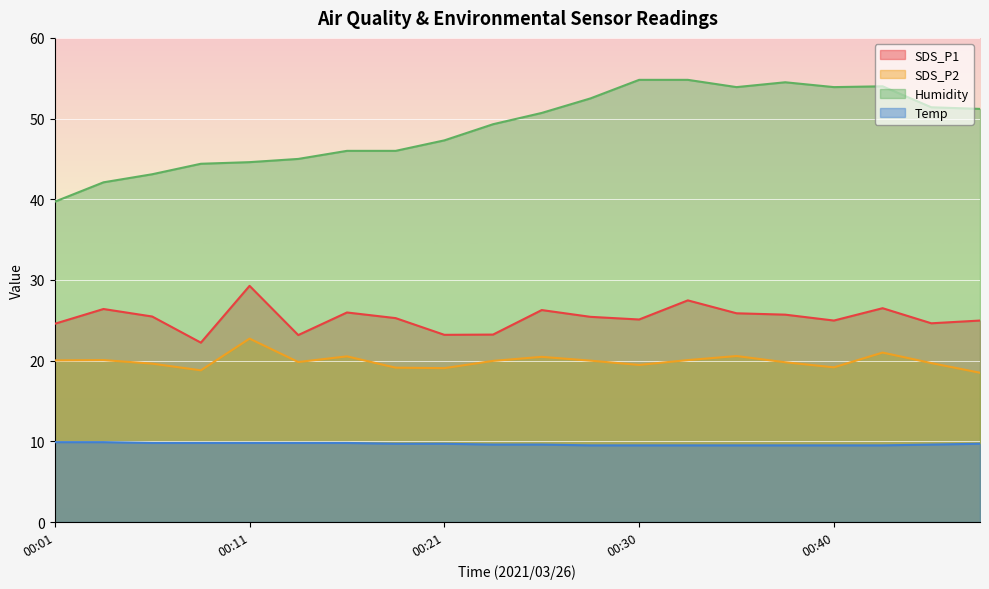

Which series has the widest spread of values?

Humidity